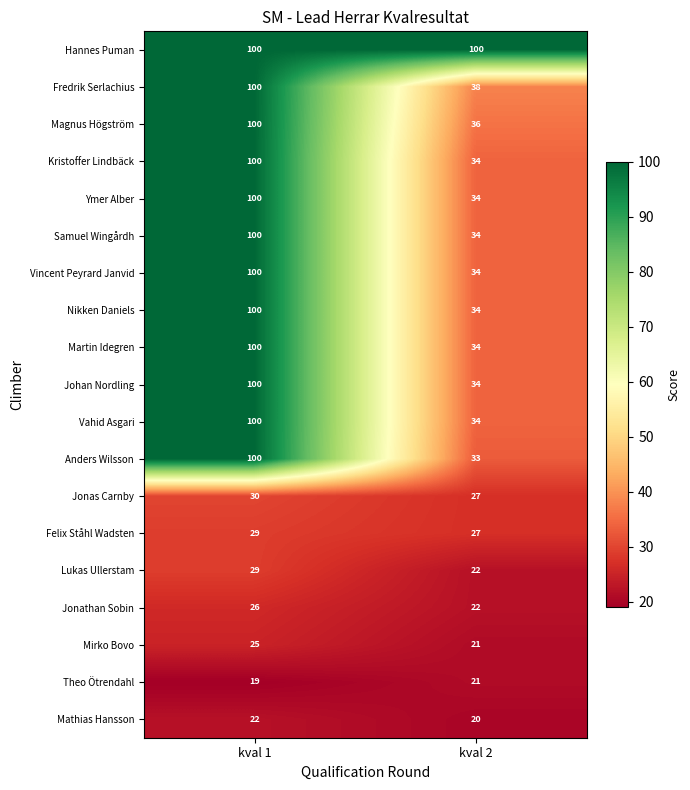

What is the sum of all Samuel Wingårdh values?

134